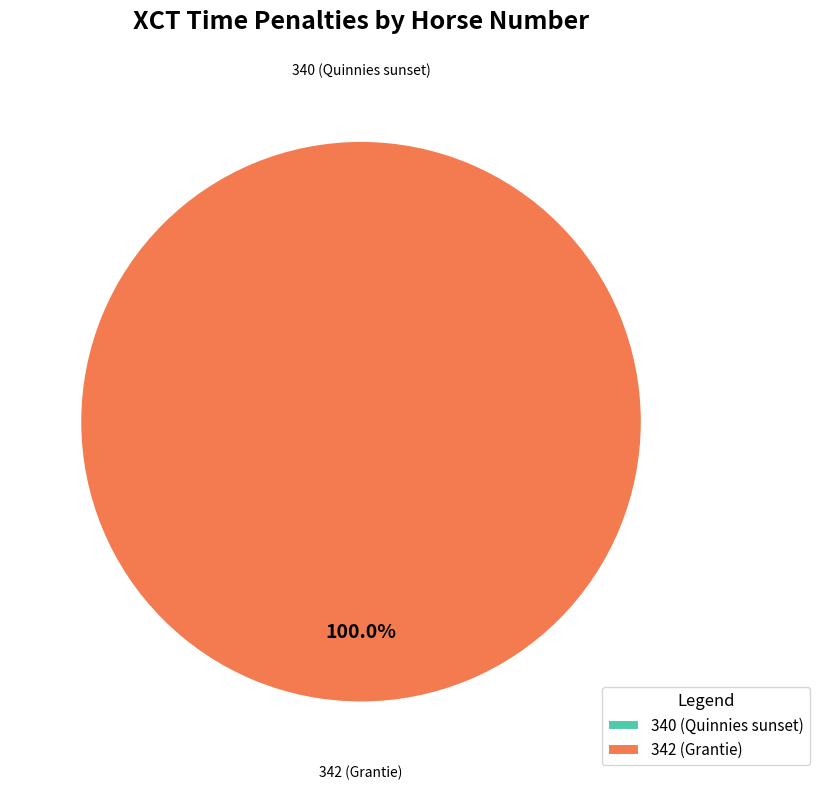

Does 340 (Quinnies sunset) account for over 50% of the chart?

No